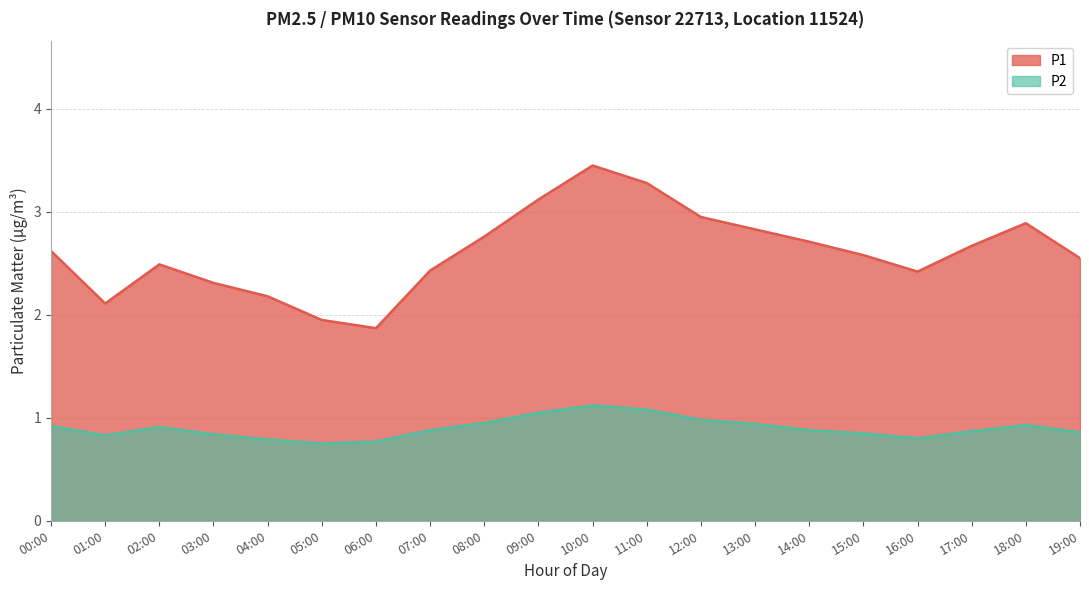

At which label is P1 closest to 2?

05:00